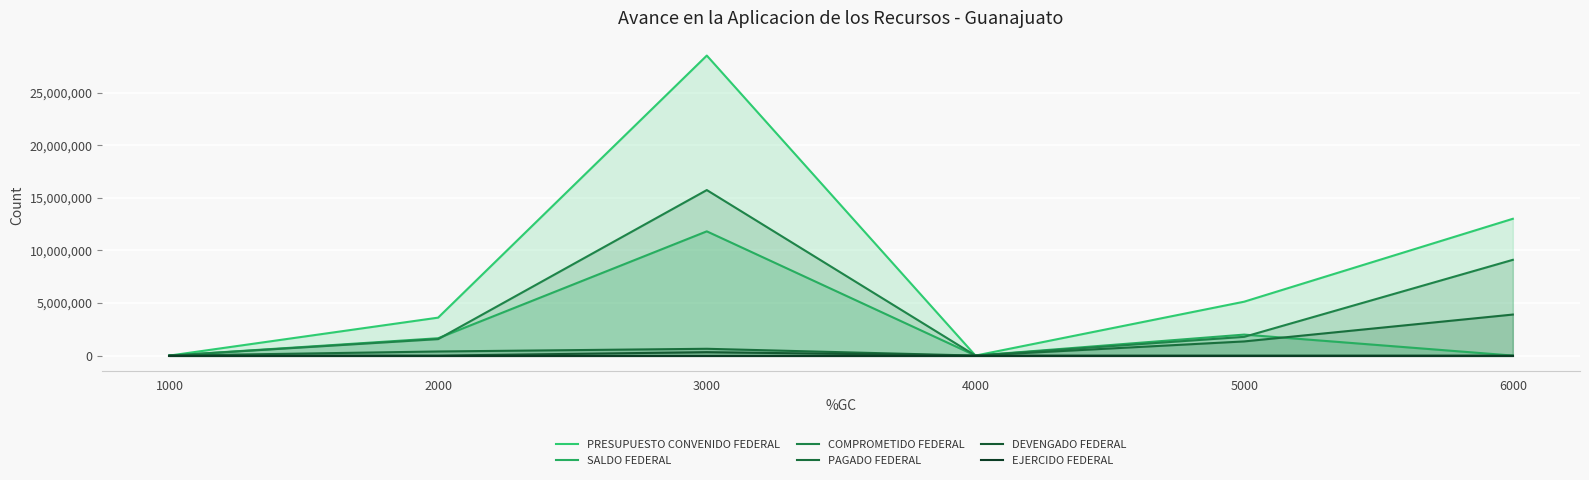

What is the sum of all SALDO FEDERAL values?

15452766.2